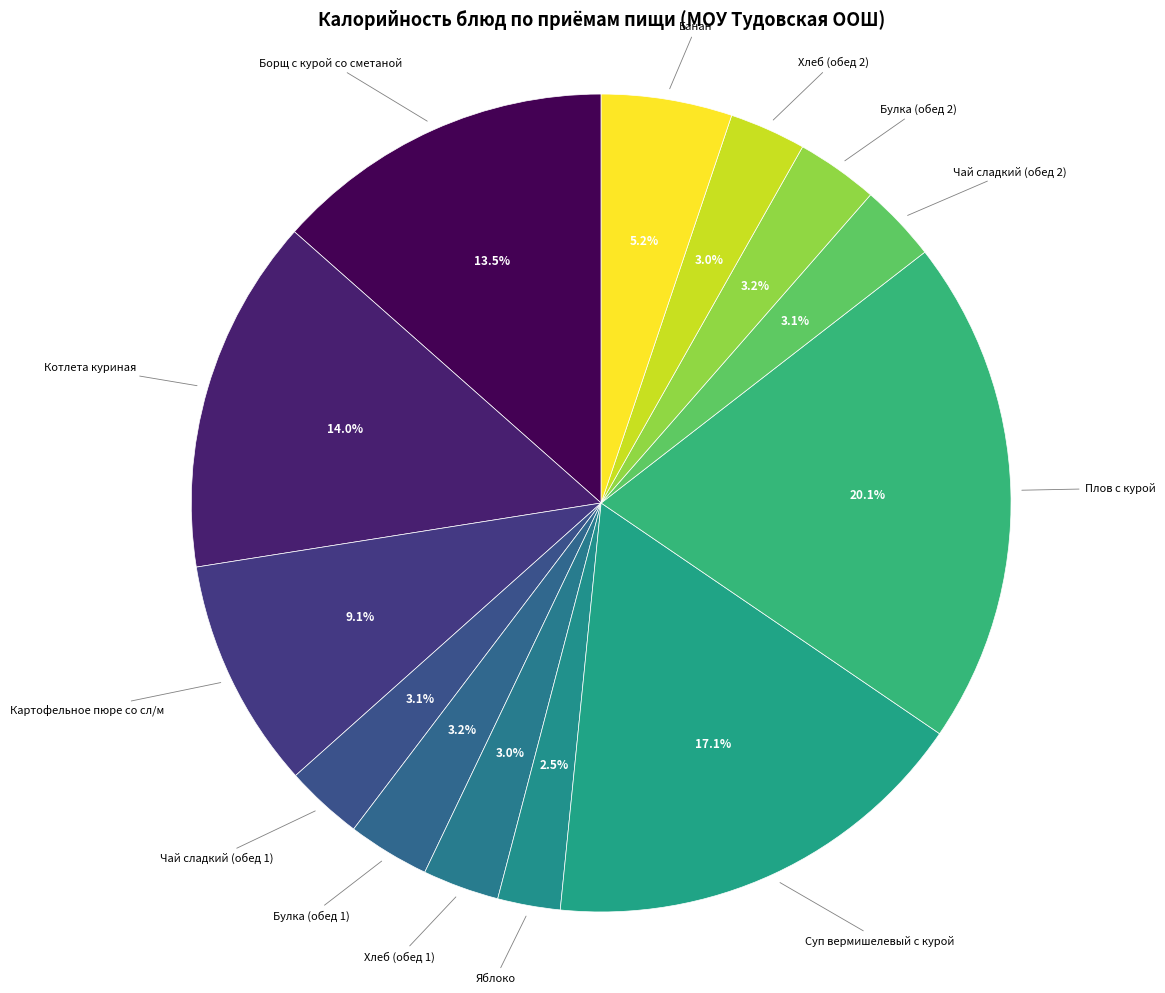

Count the number of slices in the pie.

13